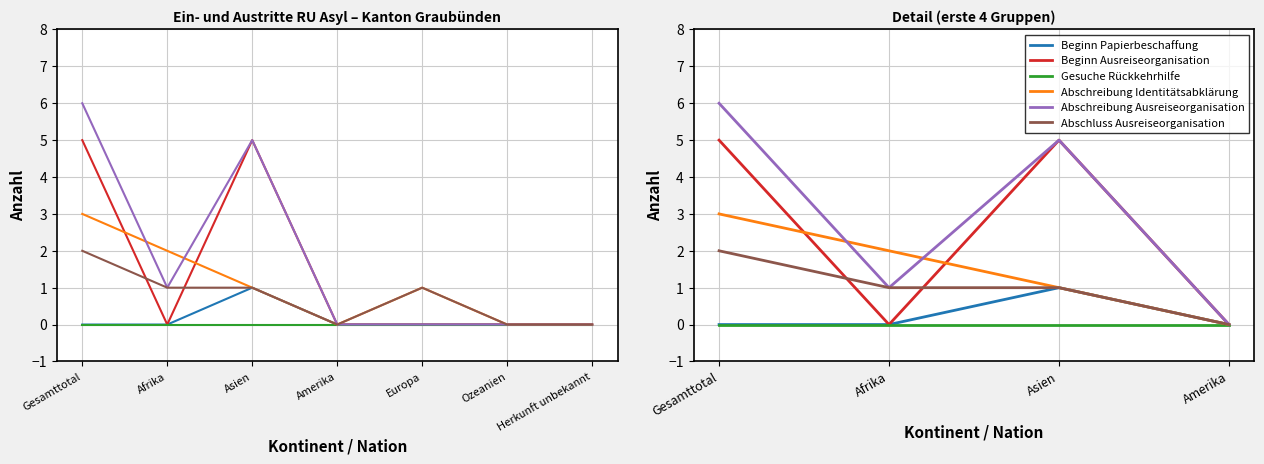

True or false: Beginn Papierbeschaffung has more than 2 interior local peaks.

False